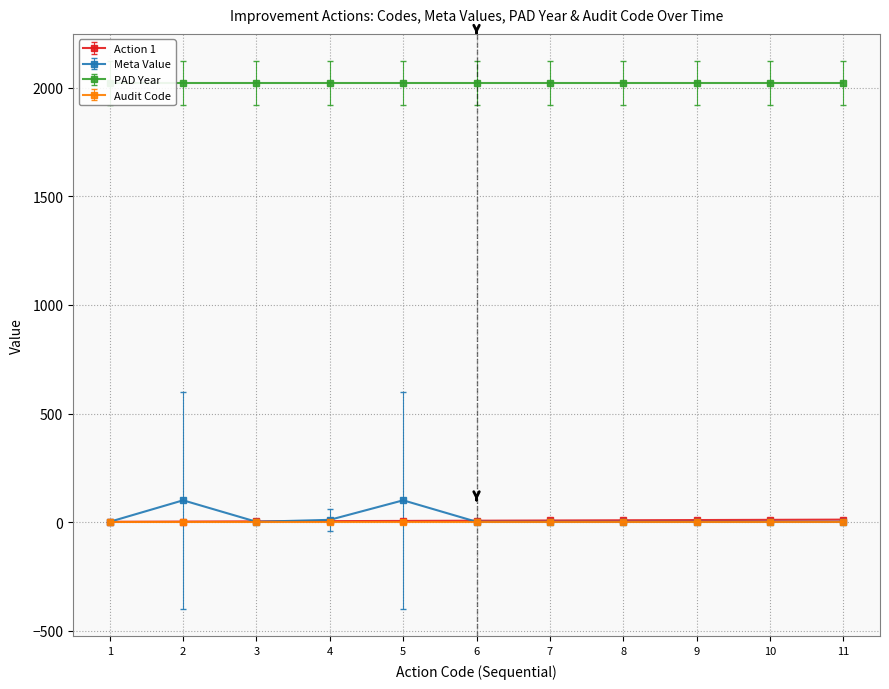

Where is the first local maximum for Meta Value?

2